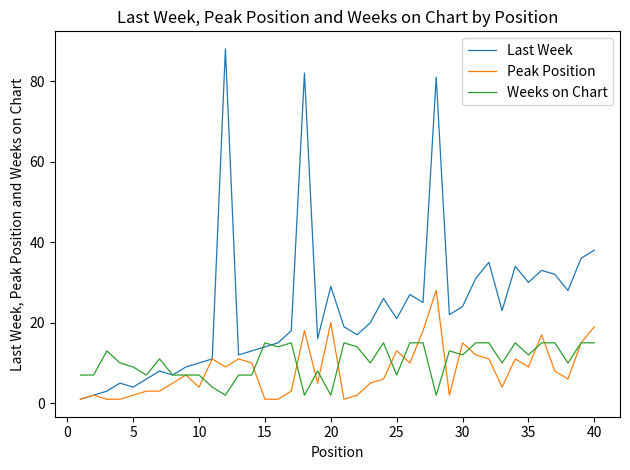

At how many categories does at least one series exceed 14?

27